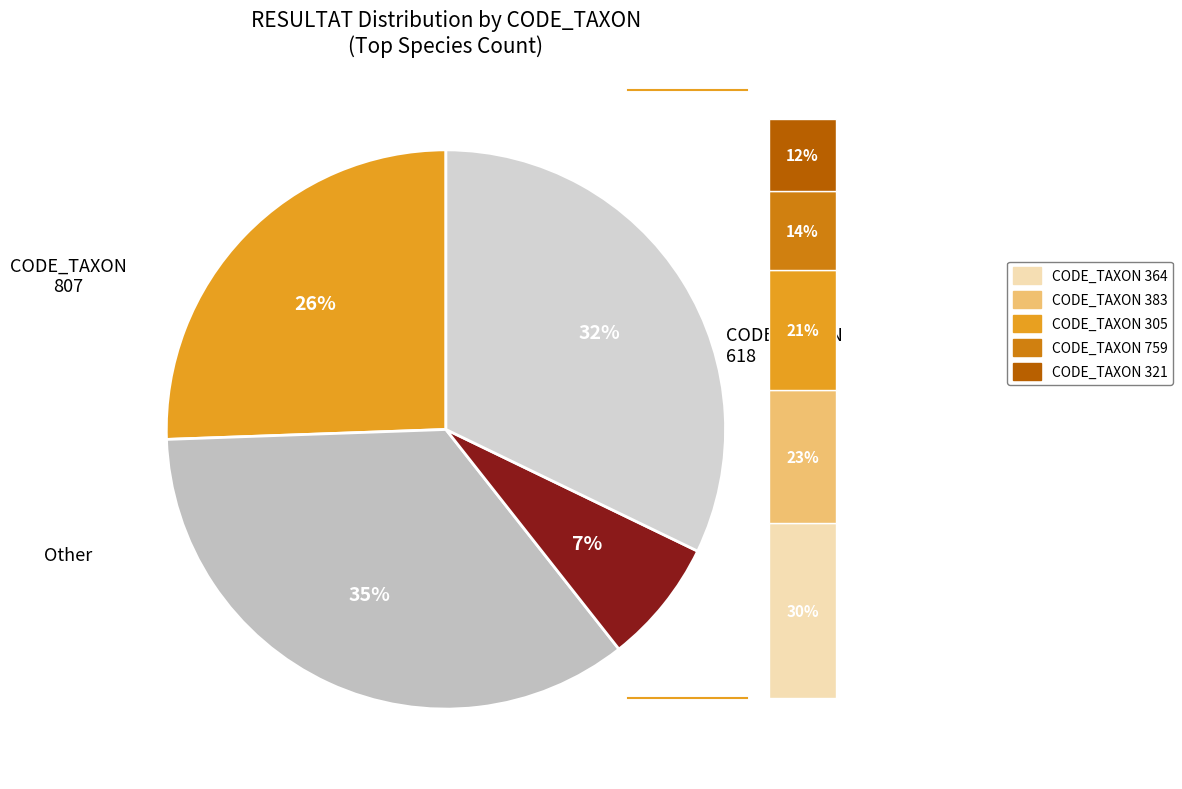

Is it true that 807 is 21% of the pie?

False